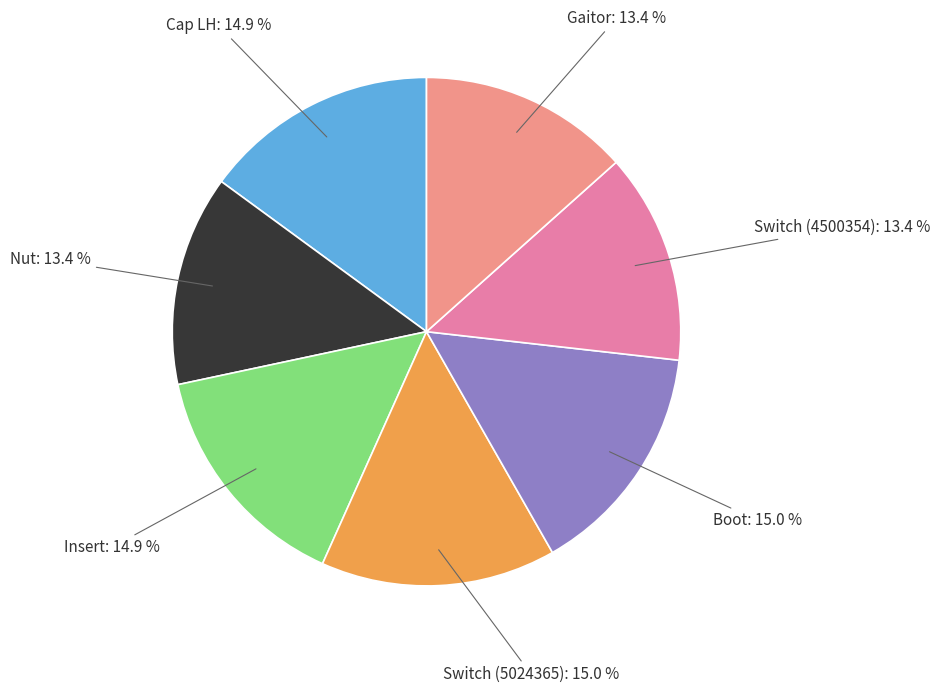

To the nearest percent, what is the difference between the Cap LH and Gaitor slice percentages?

2%